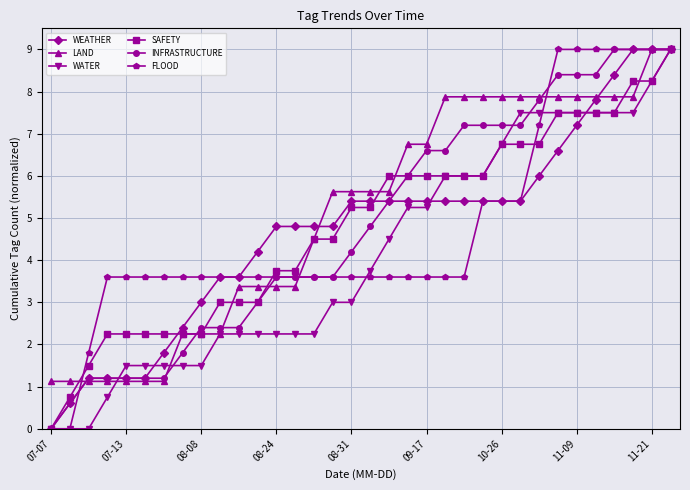

What is the highest value of the WEATHER series?

9.0